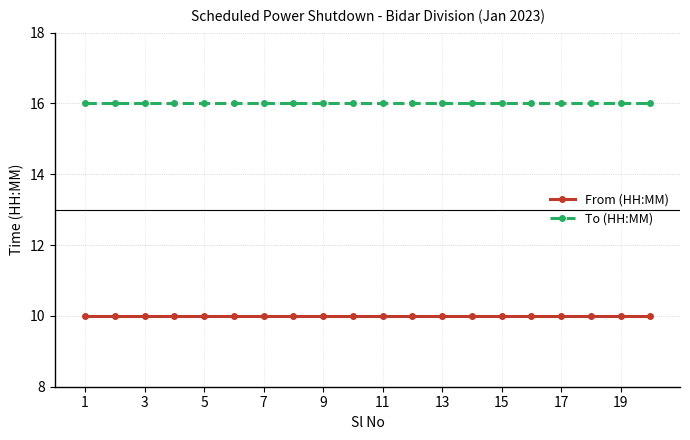

True or false: From (HH:MM) and To (HH:MM) cross at least once.

False